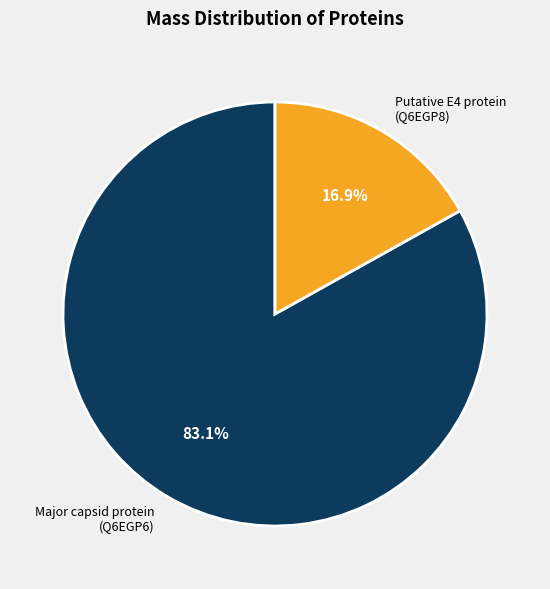

What is the largest slice in the pie chart?

Major capsid protein (Q6EGP6)